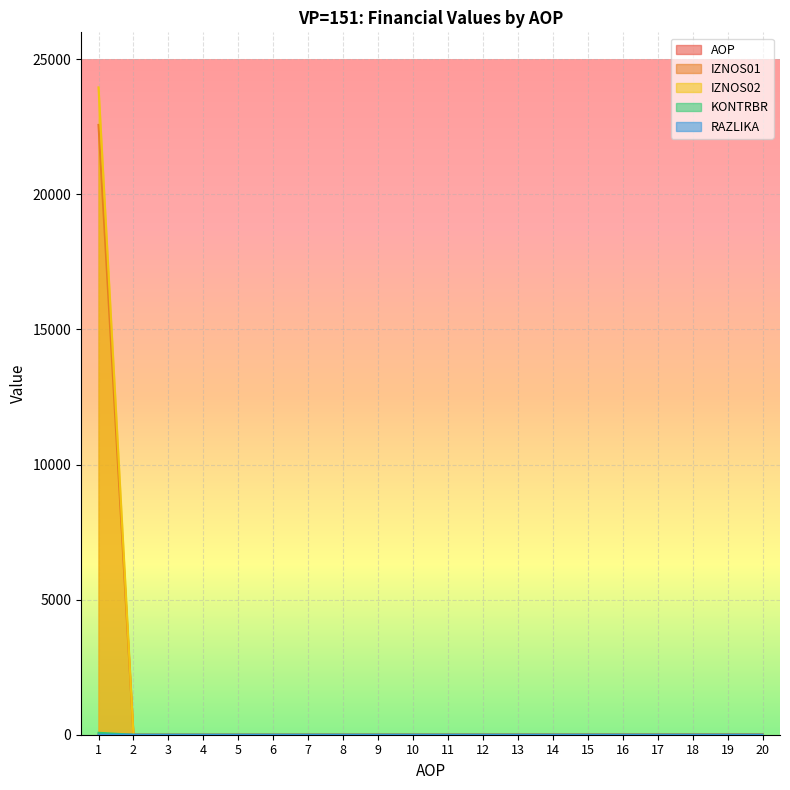

True or false: KONTRBR has a value of 26.4 at 17.

False